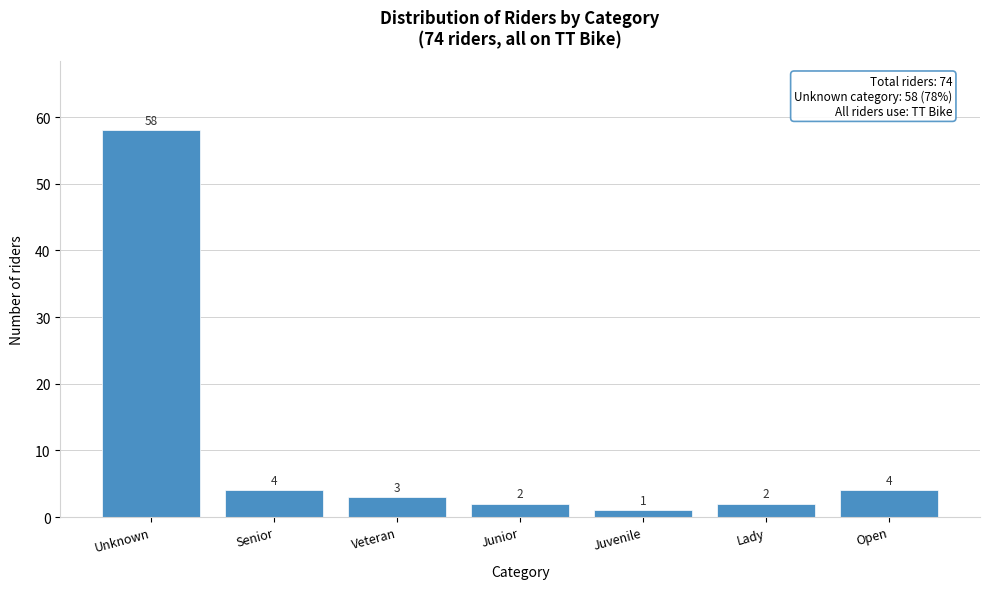

Reading left to right, transcribe all the data shown in this chart.

58	4	3	2	1	2	4